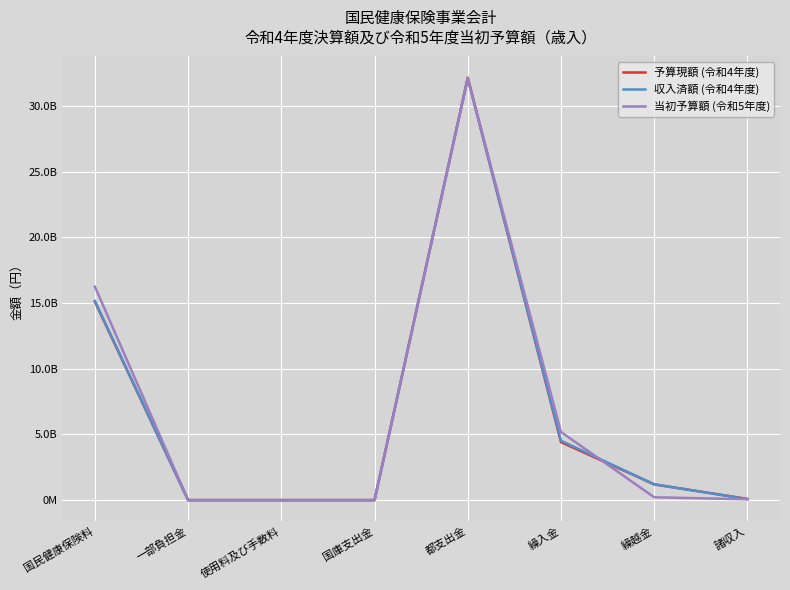

The value of 当初予算額 (令和5年度) at 都支出金 is 32104845000. True or false?

True